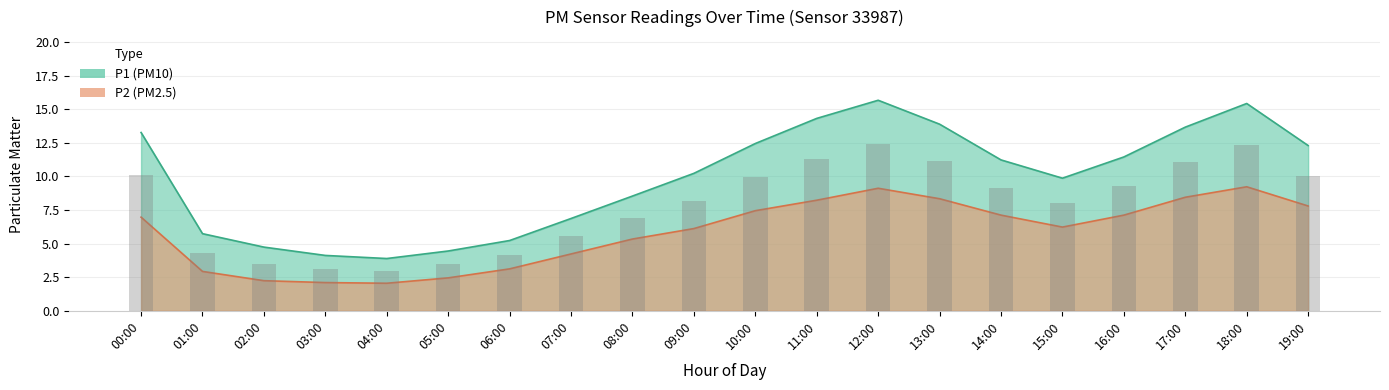

What is the maximum value for P1?

15.7